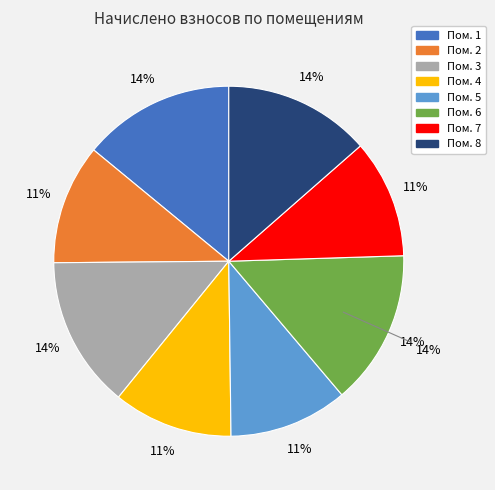

Is the sum of 4 and 8 greater than half?

No